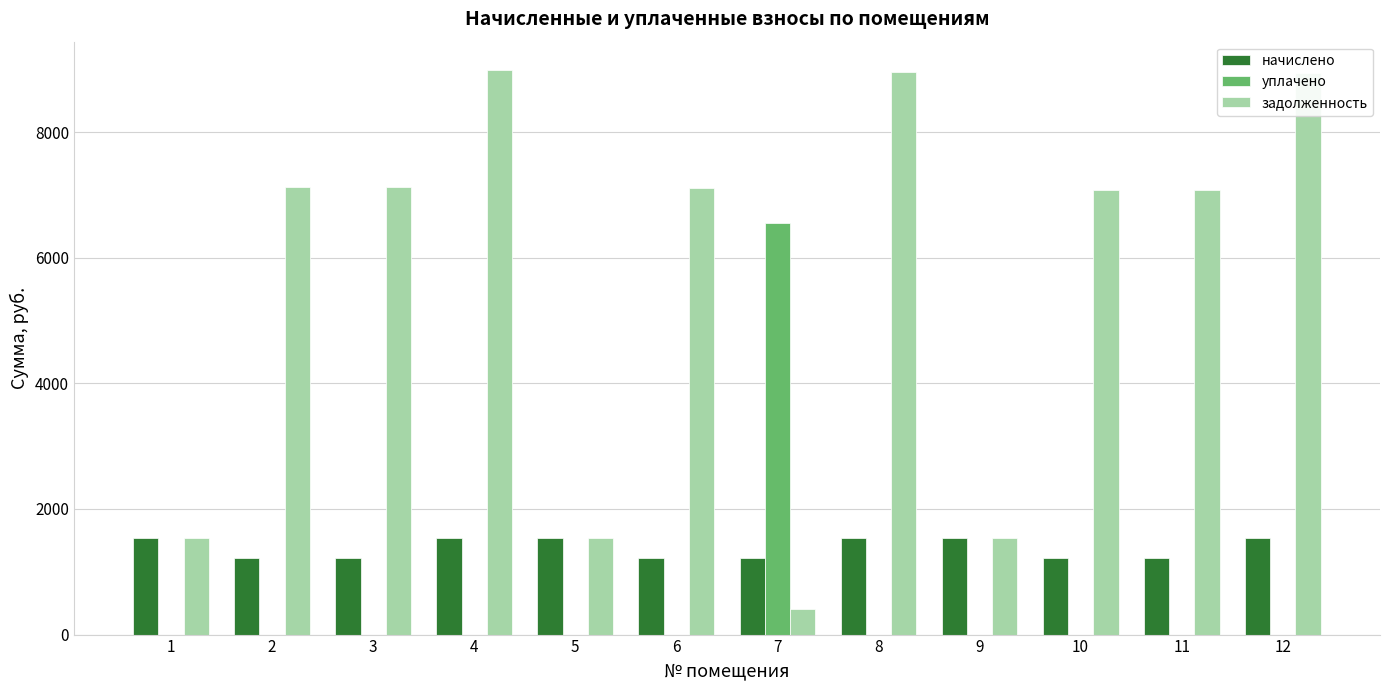

Which series changed the most between 1 and 6?

задолженность